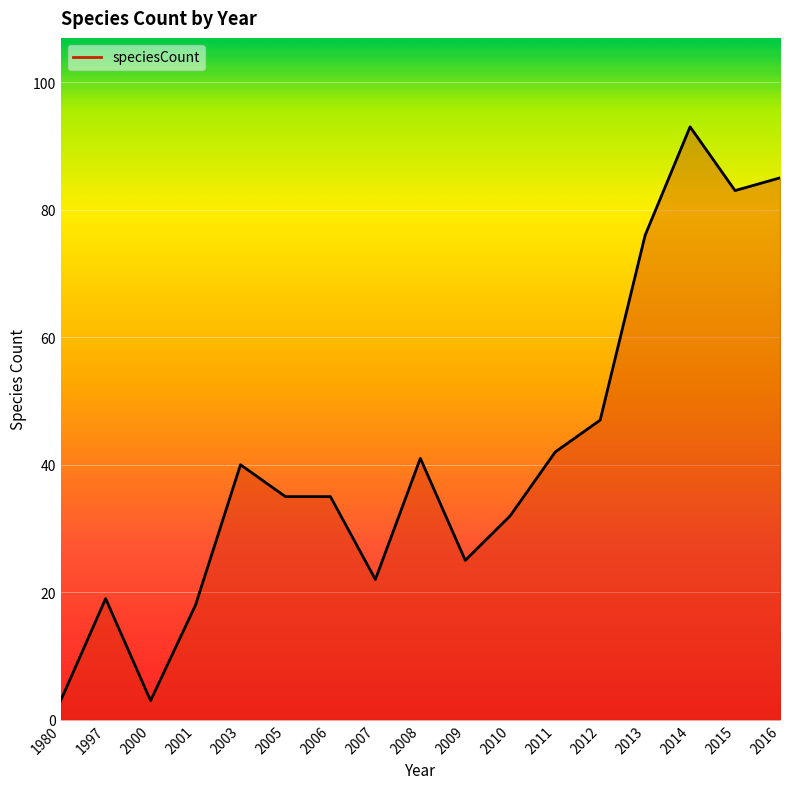

At which label is the value closest to 48?

2012